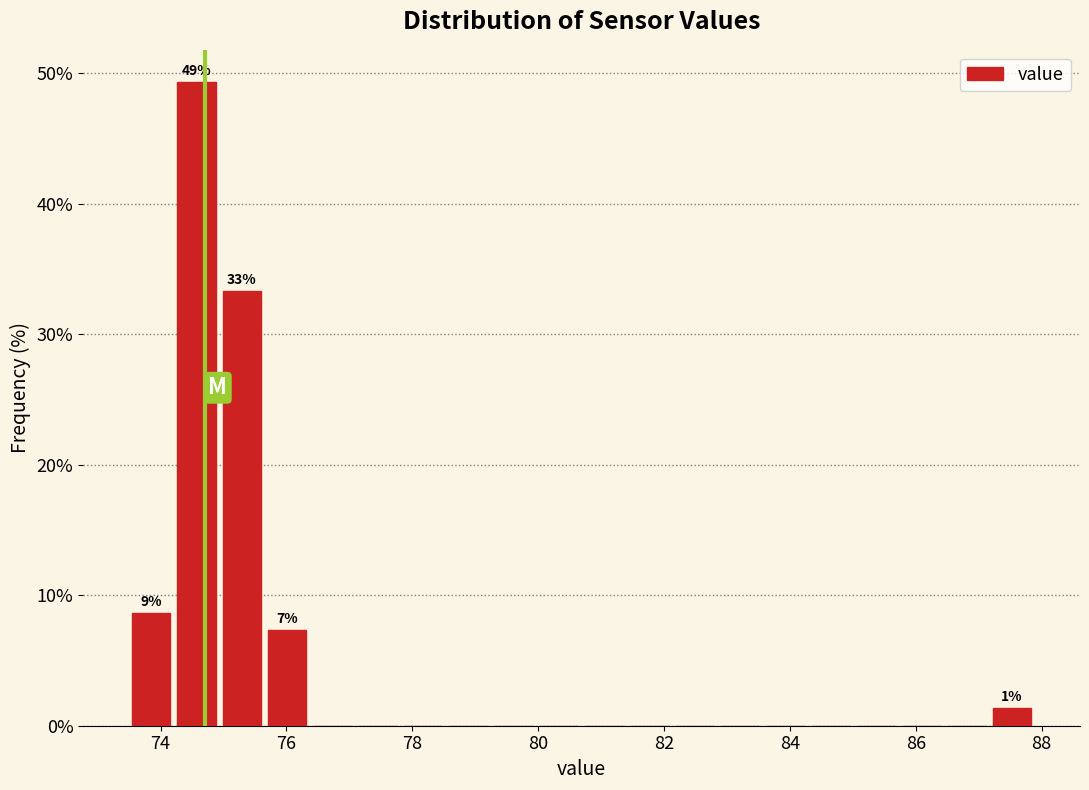

Around what value on the x-axis is the tallest bar? Give the approximate position of its centre, as read against the axis.

74.6